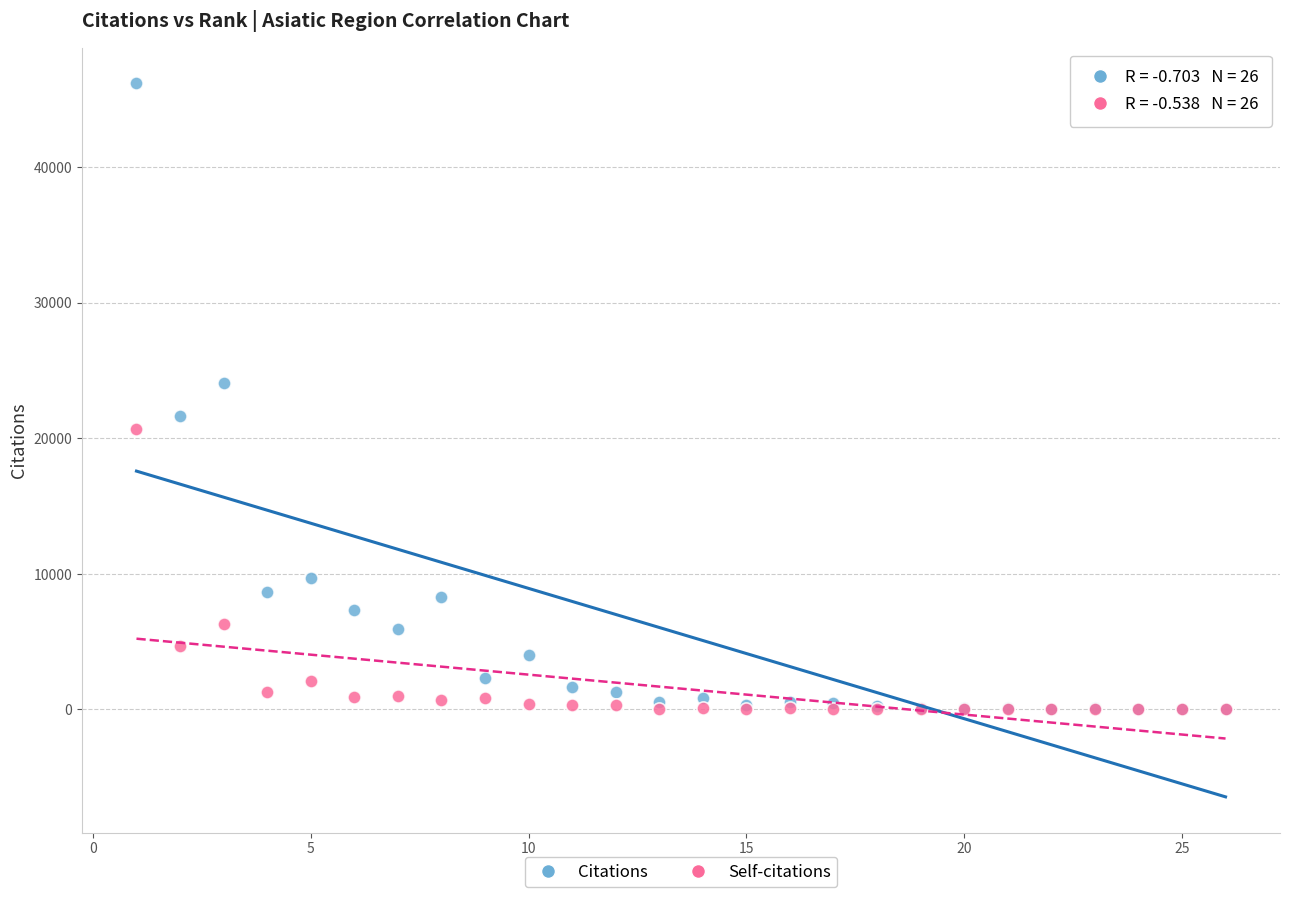

What are all the series names shown in the legend?

Citations, Self-citations